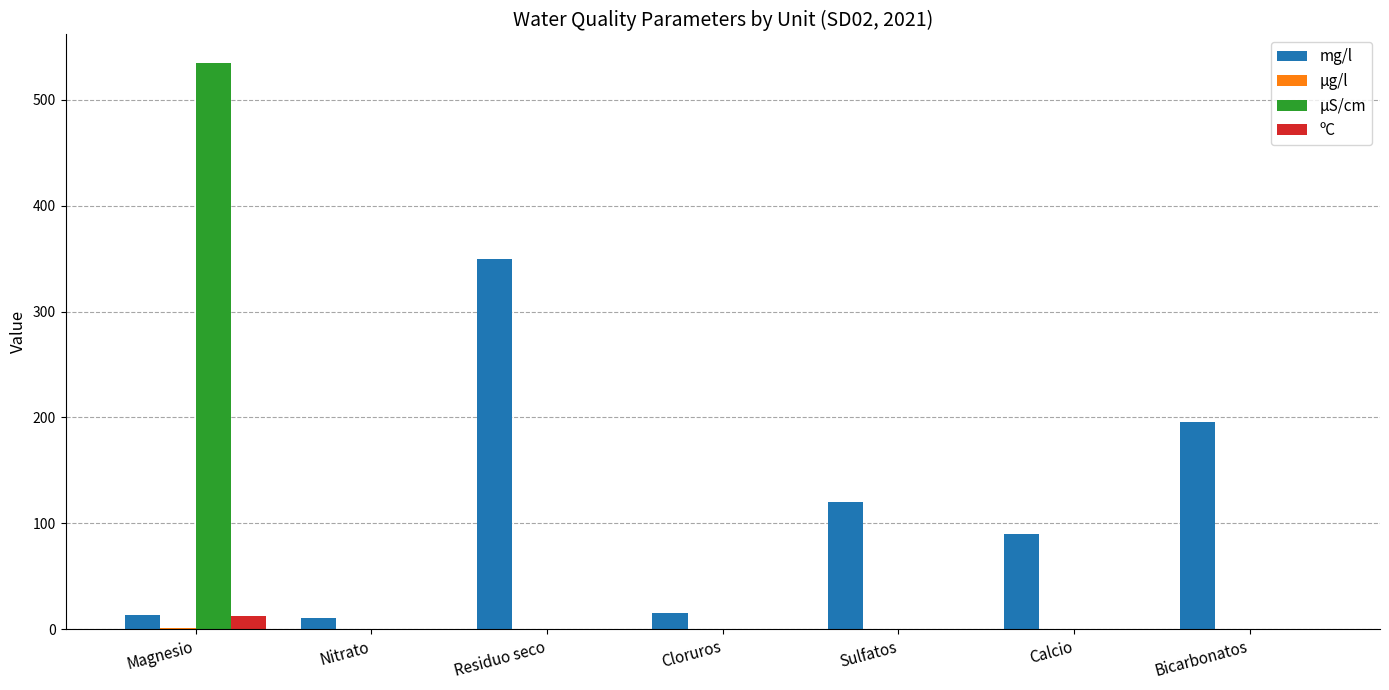

What is the sum of all mg/l values?

795.0